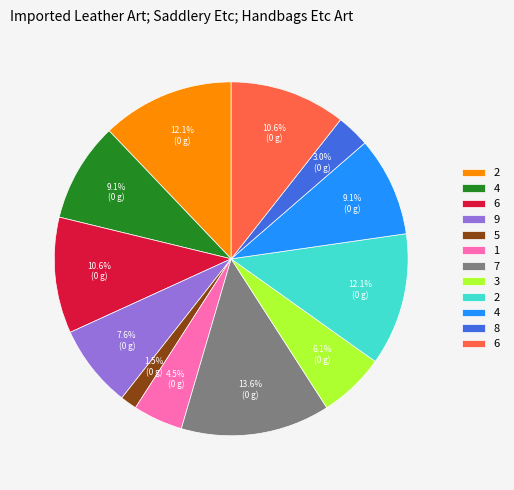

To the nearest percent, what is the difference between the largest and smallest slice percentages?

12%